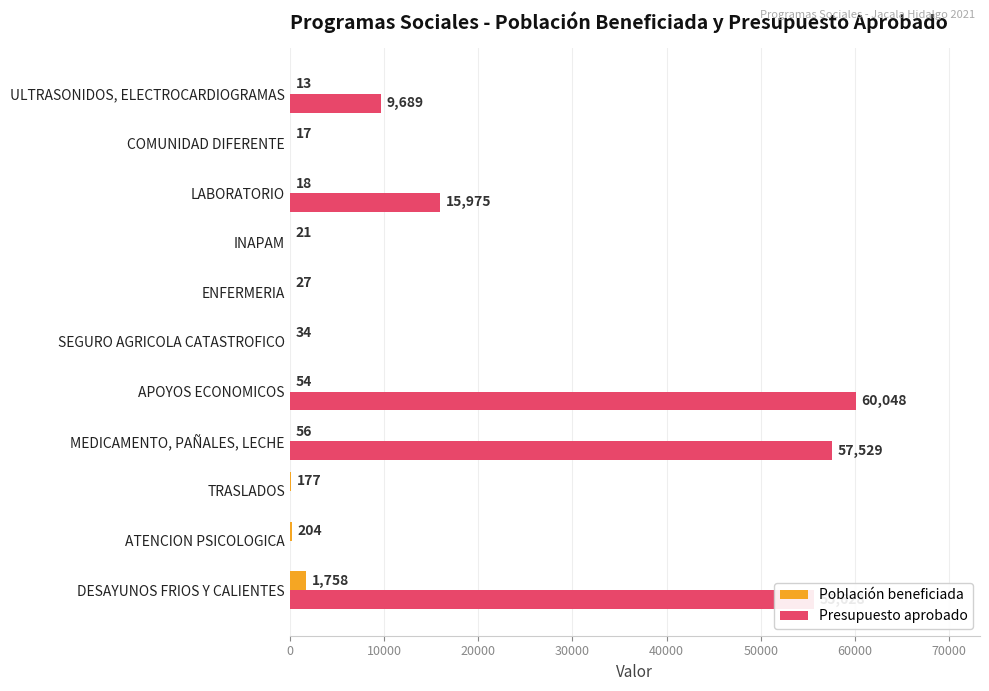

True or false: Población beneficiada has a value of 17 at COMUNIDAD DIFERENTE.

True